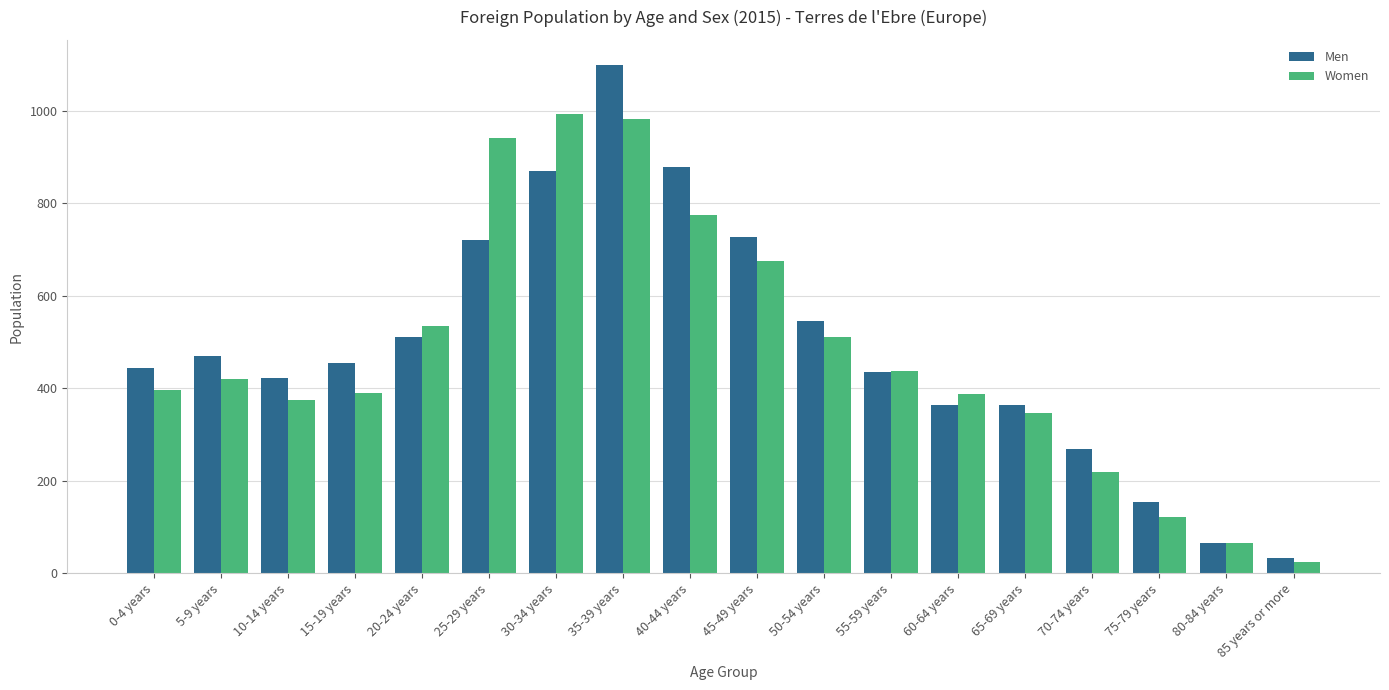

List the series in order of their peak value, highest first.

Men, Women